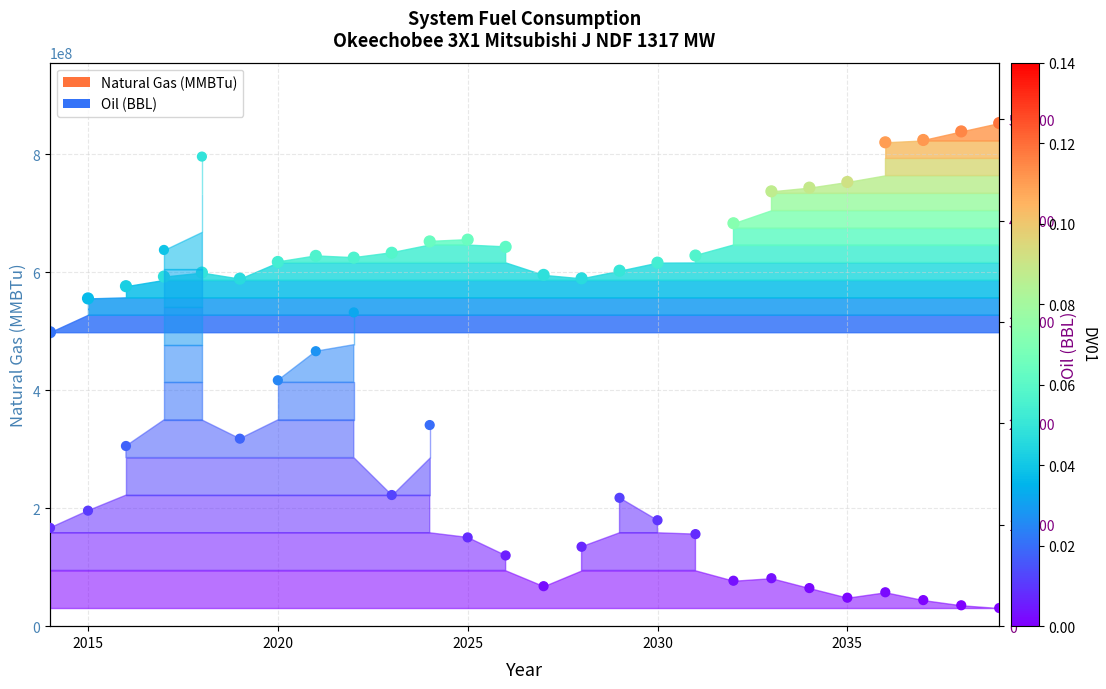

Which series reaches the maximum Y coordinate?

Natural Gas (MMBTu)